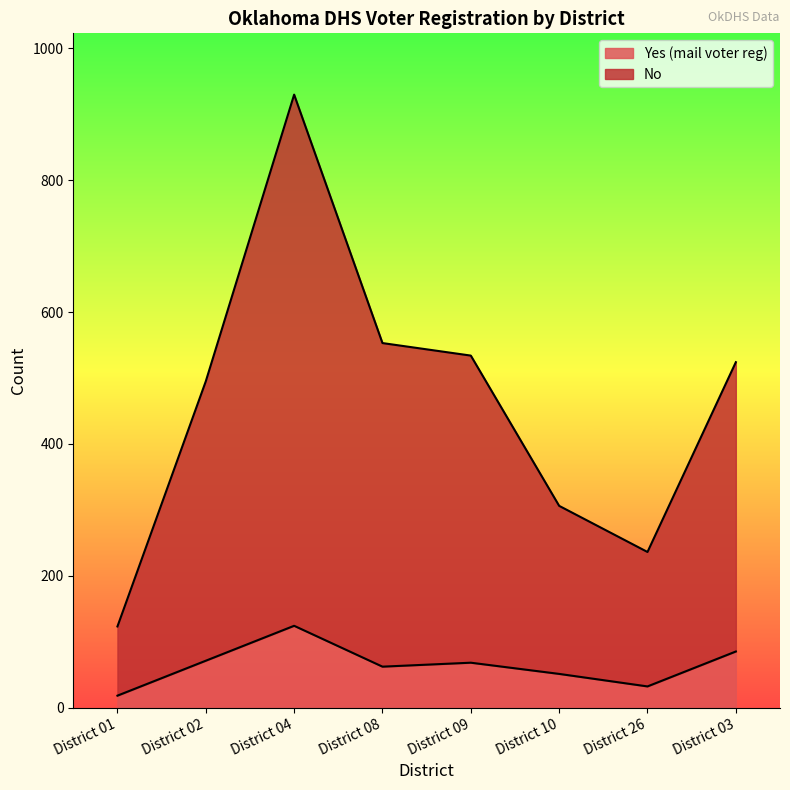

In Yes, how many points are higher than both neighbors (excluding endpoints)?

2